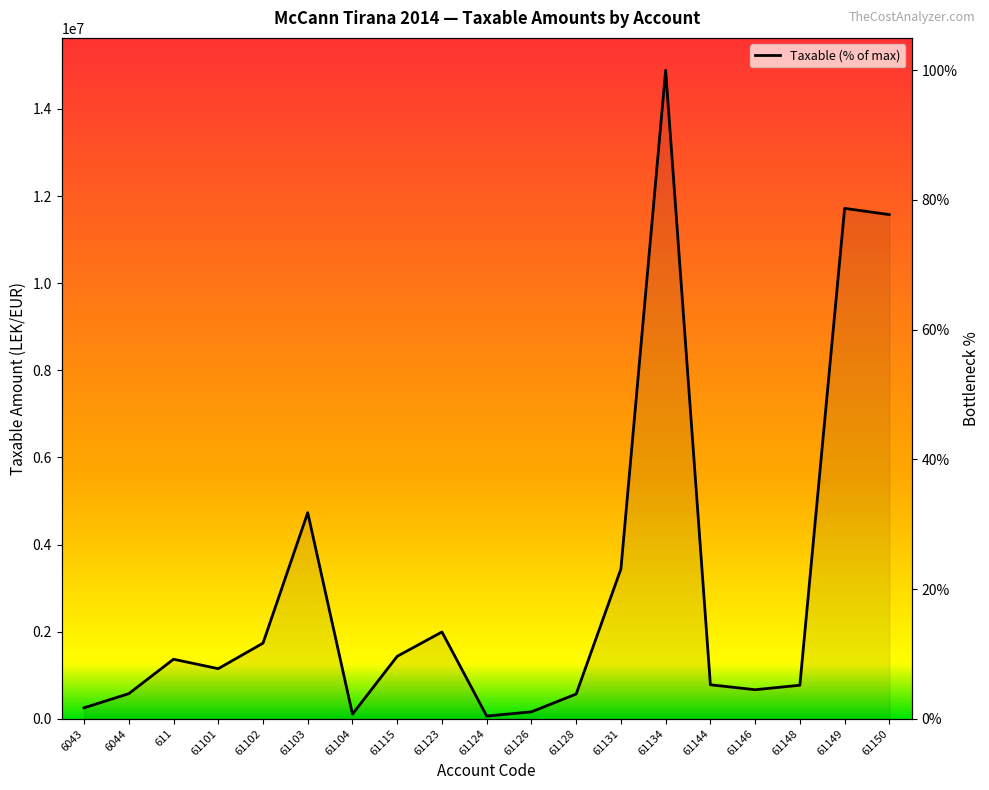

Reading left to right, list all the values displayed in this chart.

6043=1.7	6044=3.9	611=9.2	61101=7.7	61102=11.7	61103=31.8	61104=0.7	61115=9.6	61123=13.4	61124=0.4	61126=1.1	61128=3.8	61131=23.1	61134=100.0	61144=5.2	61146=4.5	61148=5.2	61149=78.7	61150=77.7